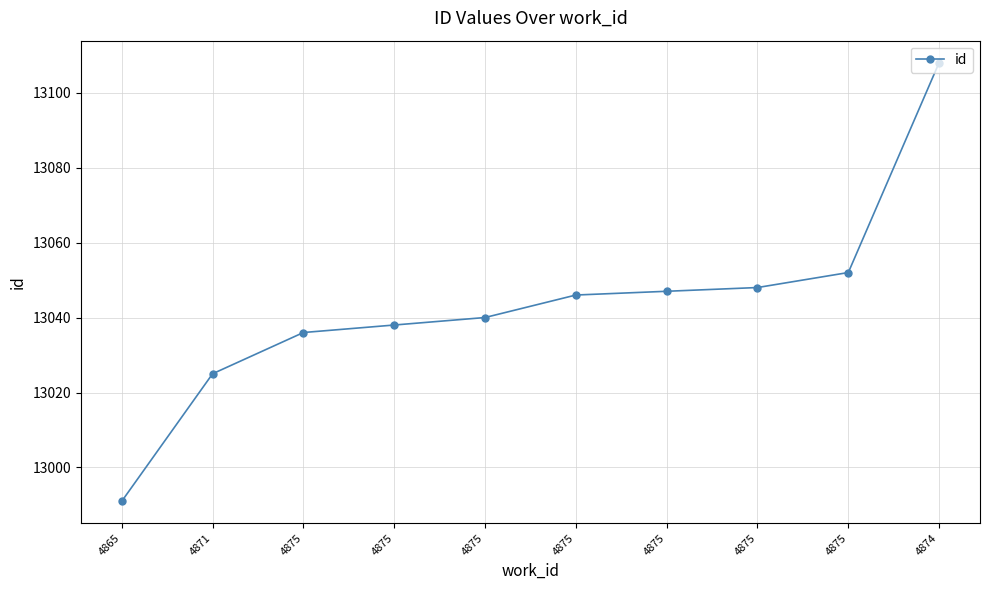

The value at 4875 is 13048. True or false?

True